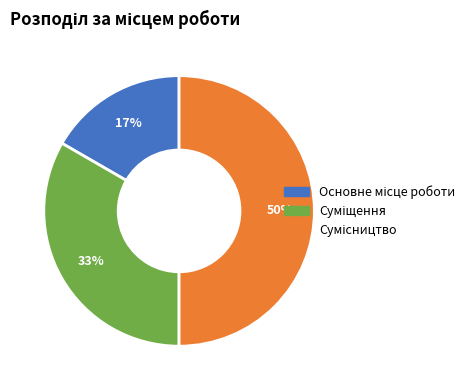

To the nearest percent, what is the average slice percentage?

33%